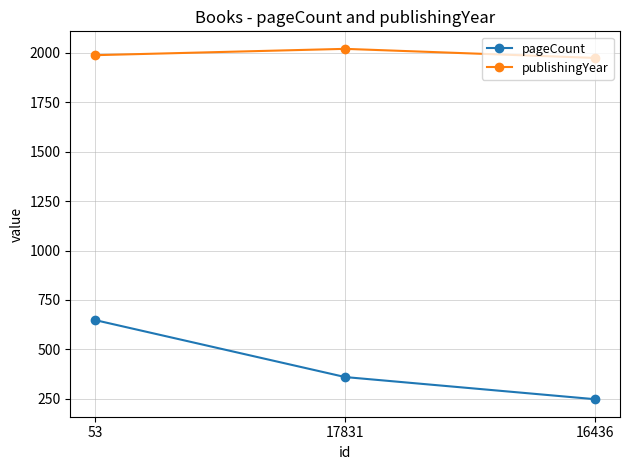

What is the difference between the maximum and minimum values in the publishingYear series?

46